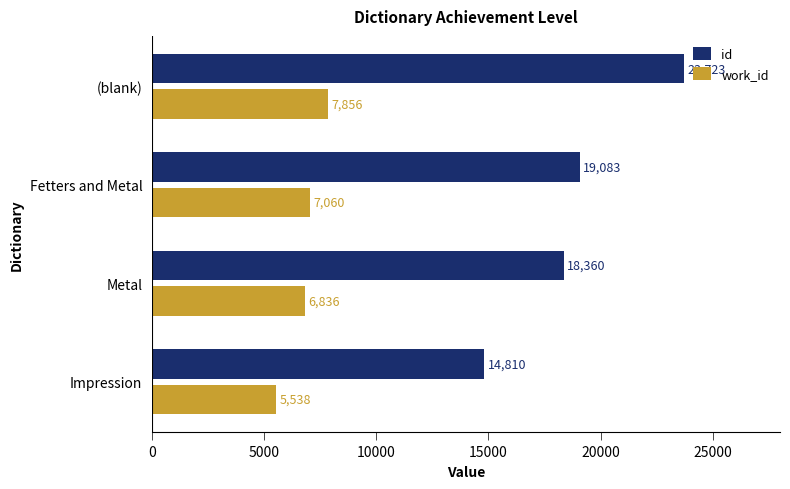

Which series has the largest total across all categories?

id